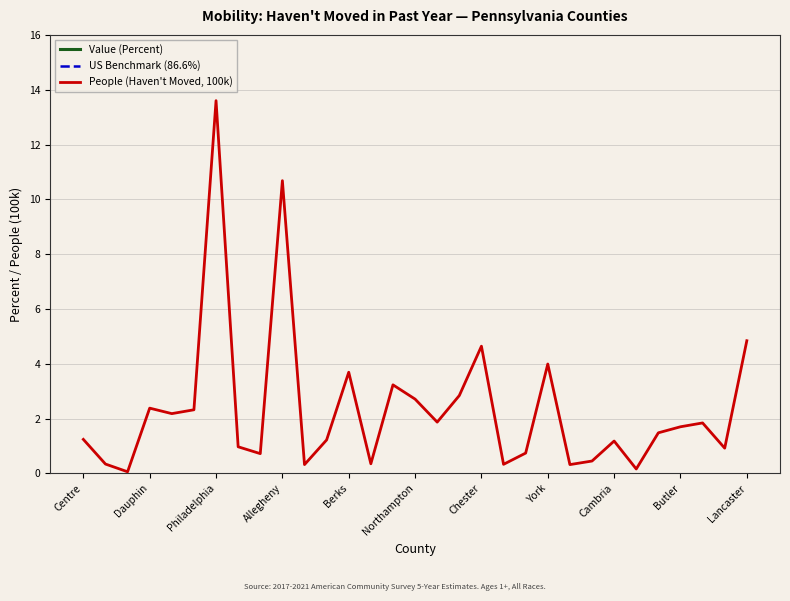

True or false: Value (Percent) has a value of 87.9 at 16.

True